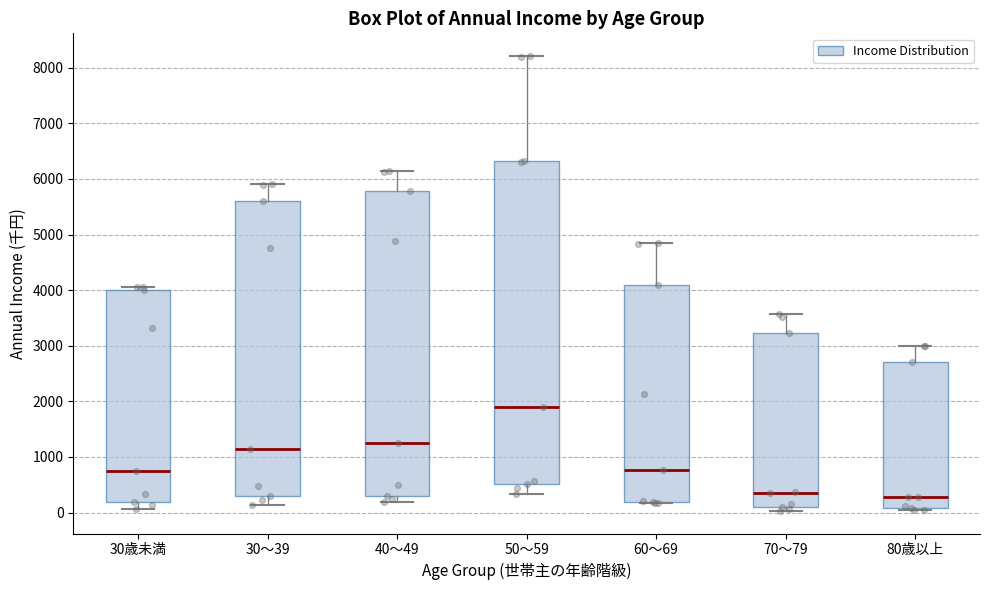

Comparing the boxes themselves (not the whiskers), which one is the tallest?

50～59